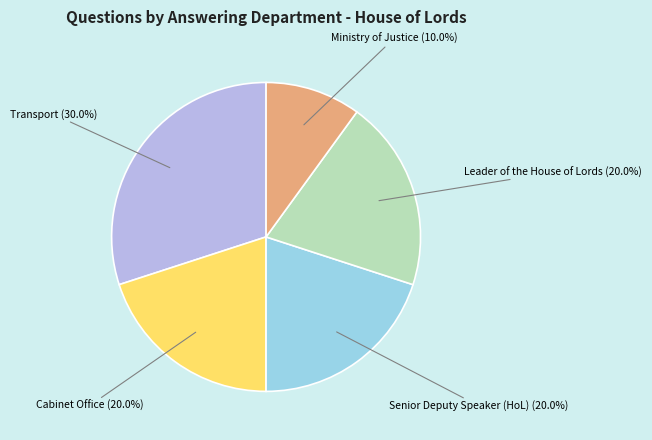

Count the number of slices in the pie.

5